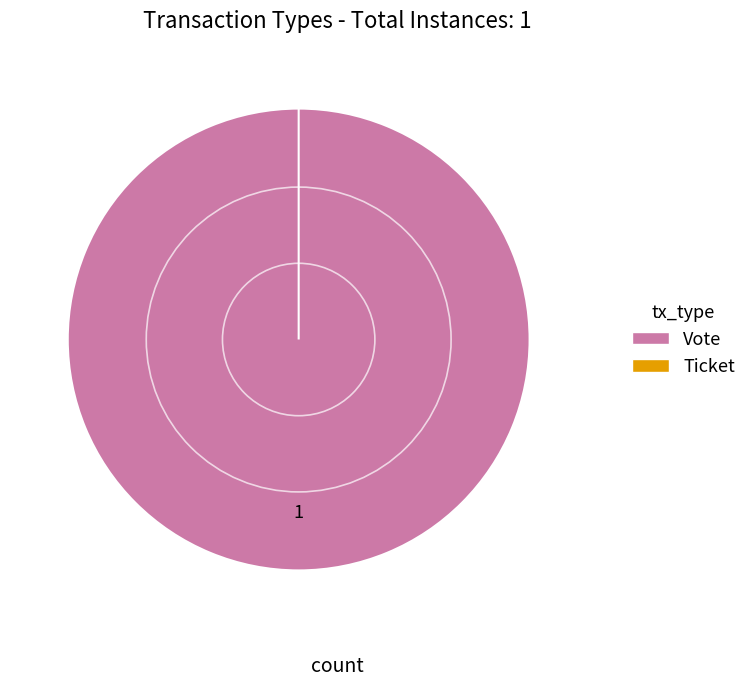

True or false: Ticket accounts for 0% of the total.

True